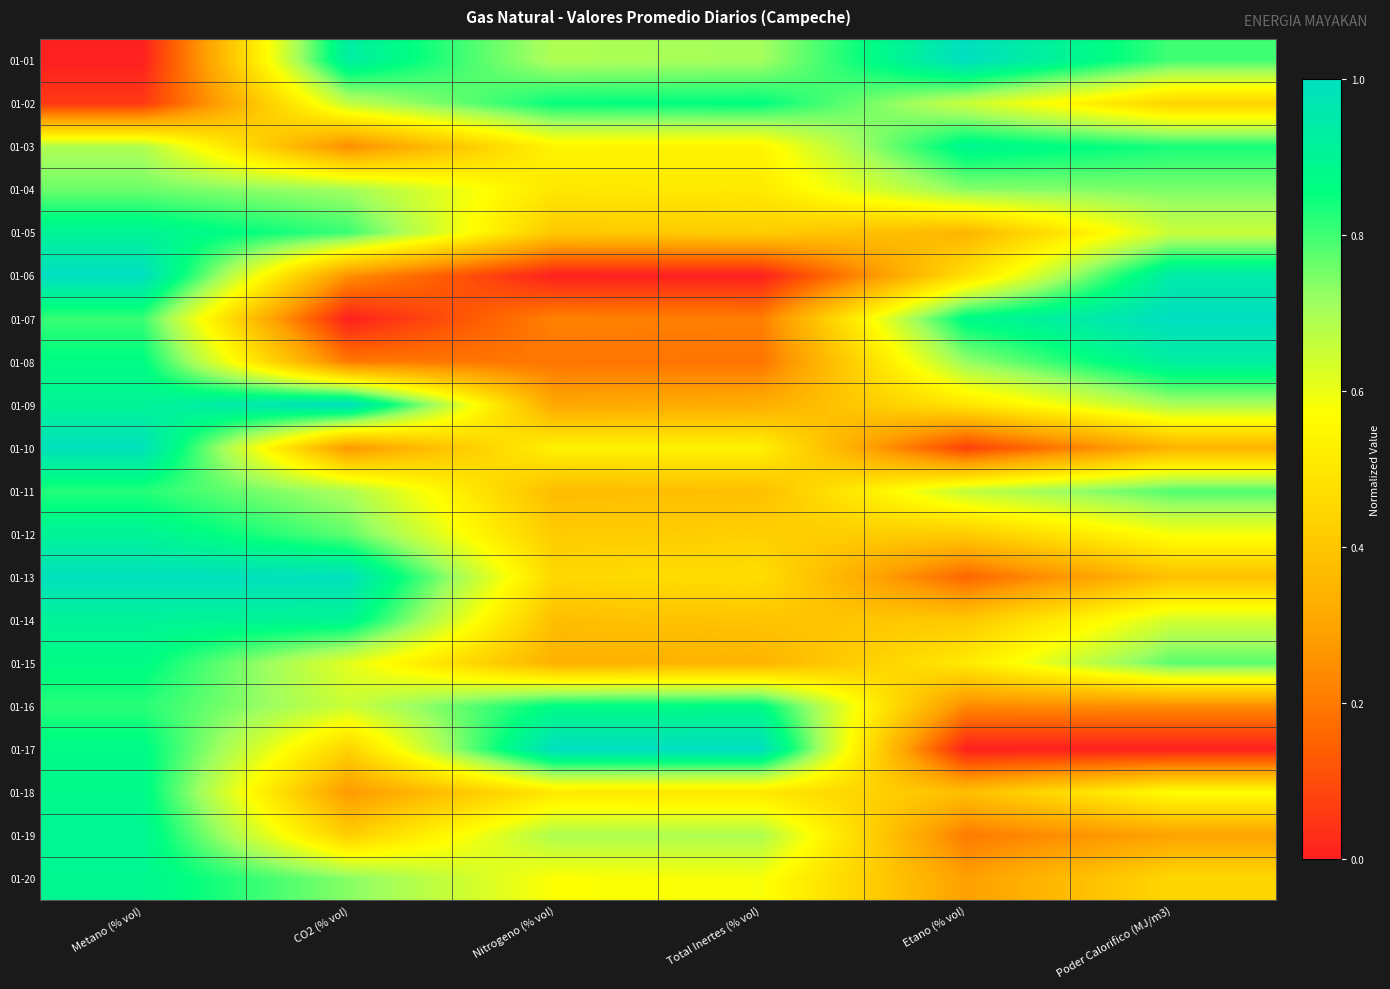

At CO2 (% vol), list the series in order from smallest to largest.

01-07, 01-08, 01-03, 01-06, 01-10, 01-18, 01-19, 01-17, 01-15, 01-16, 01-02, 01-11, 01-04, 01-20, 01-12, 01-05, 01-14, 01-01, 01-13, 01-09